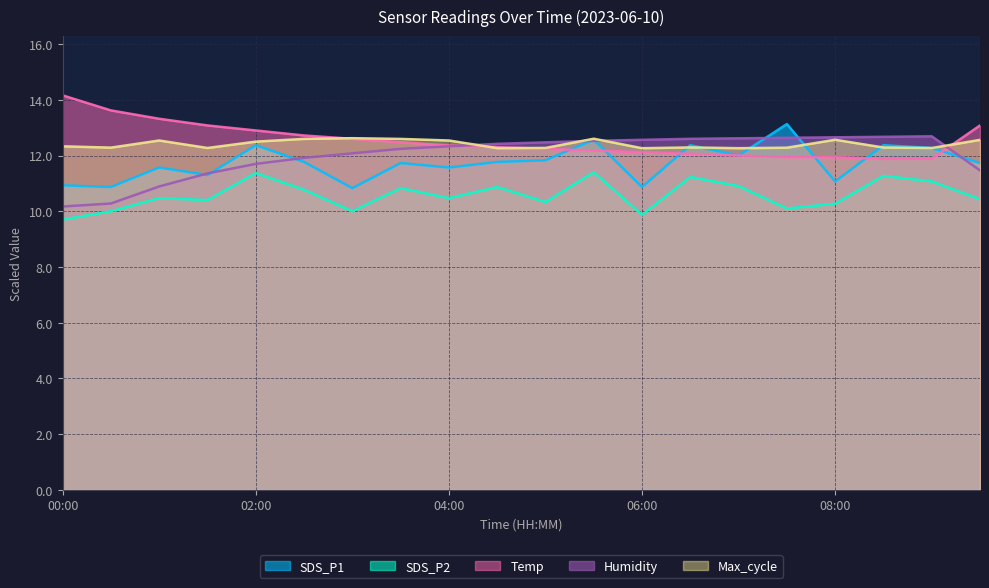

True or false: Temp has more than 1 points higher than both neighbors.

False